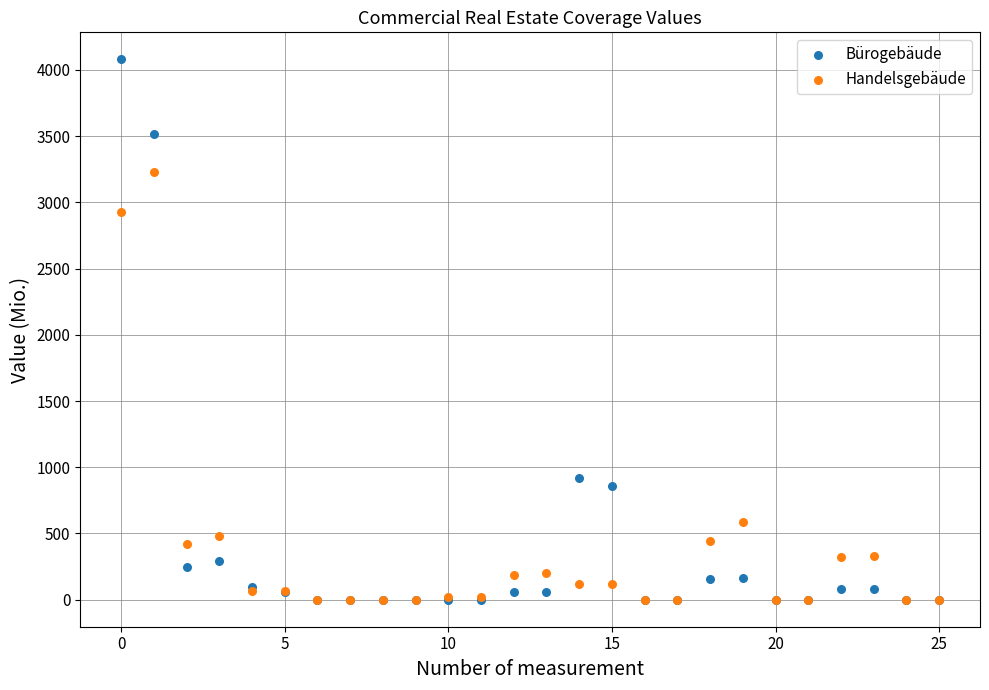

In the Bürogebäude series, what Y value is closest to 2040?

916.8